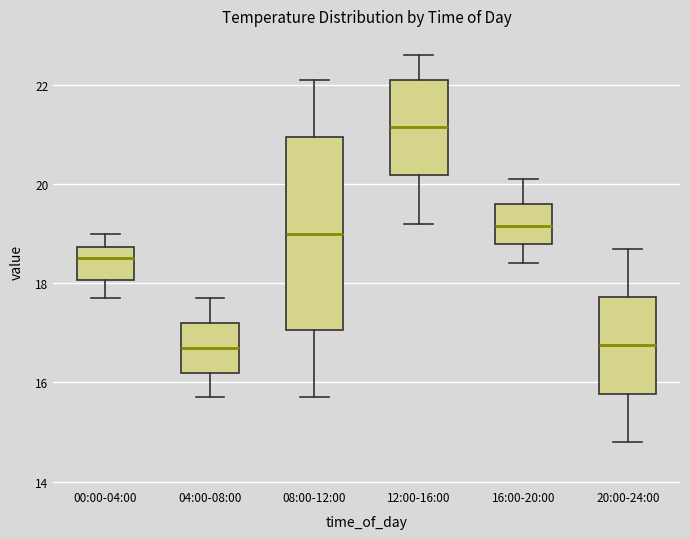

Comparing the boxes themselves (not the whiskers), which one is the tallest?

08:00-12:00